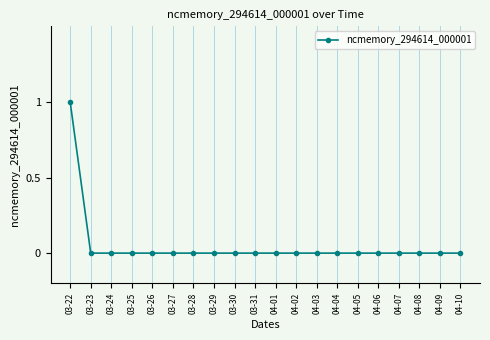

Is it true that the value at 04-02 is 0?

True